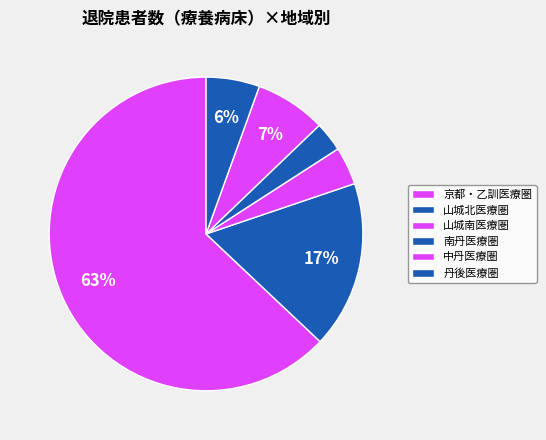

To the nearest percent, what is the difference between the 丹後医療圏 and 山城北医療圏 slice percentages?

12%